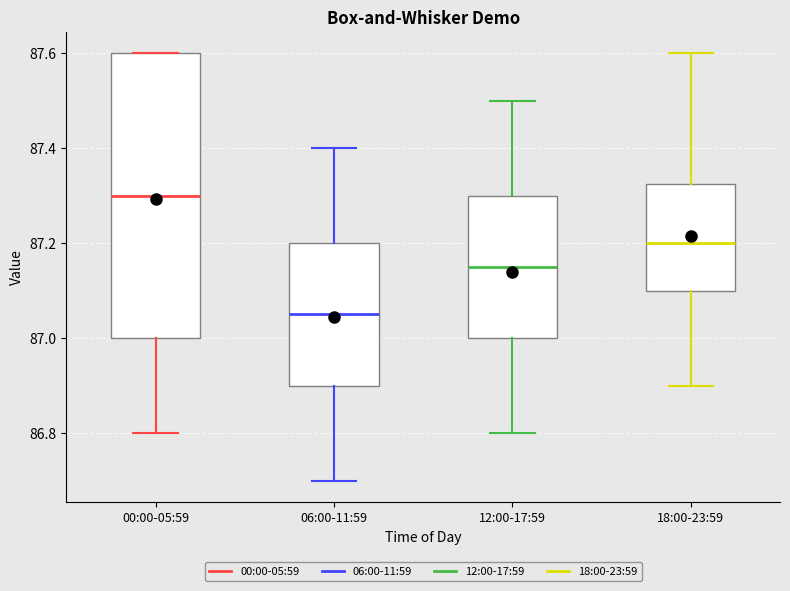

Comparing the boxes themselves (not the whiskers), which one is the tallest?

00:00-05:59